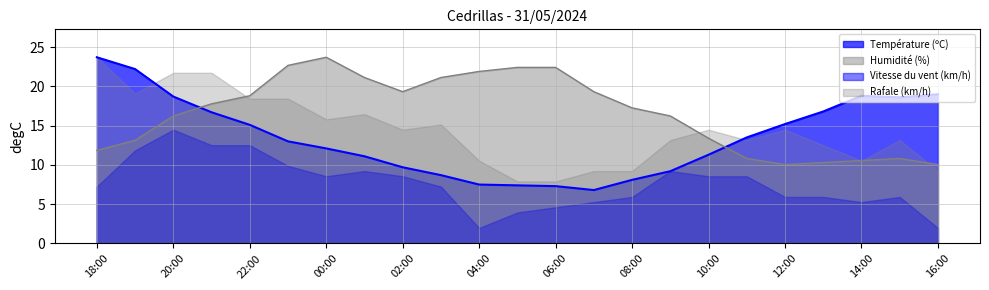

Which series has the largest total across all categories?

Humidité (%)